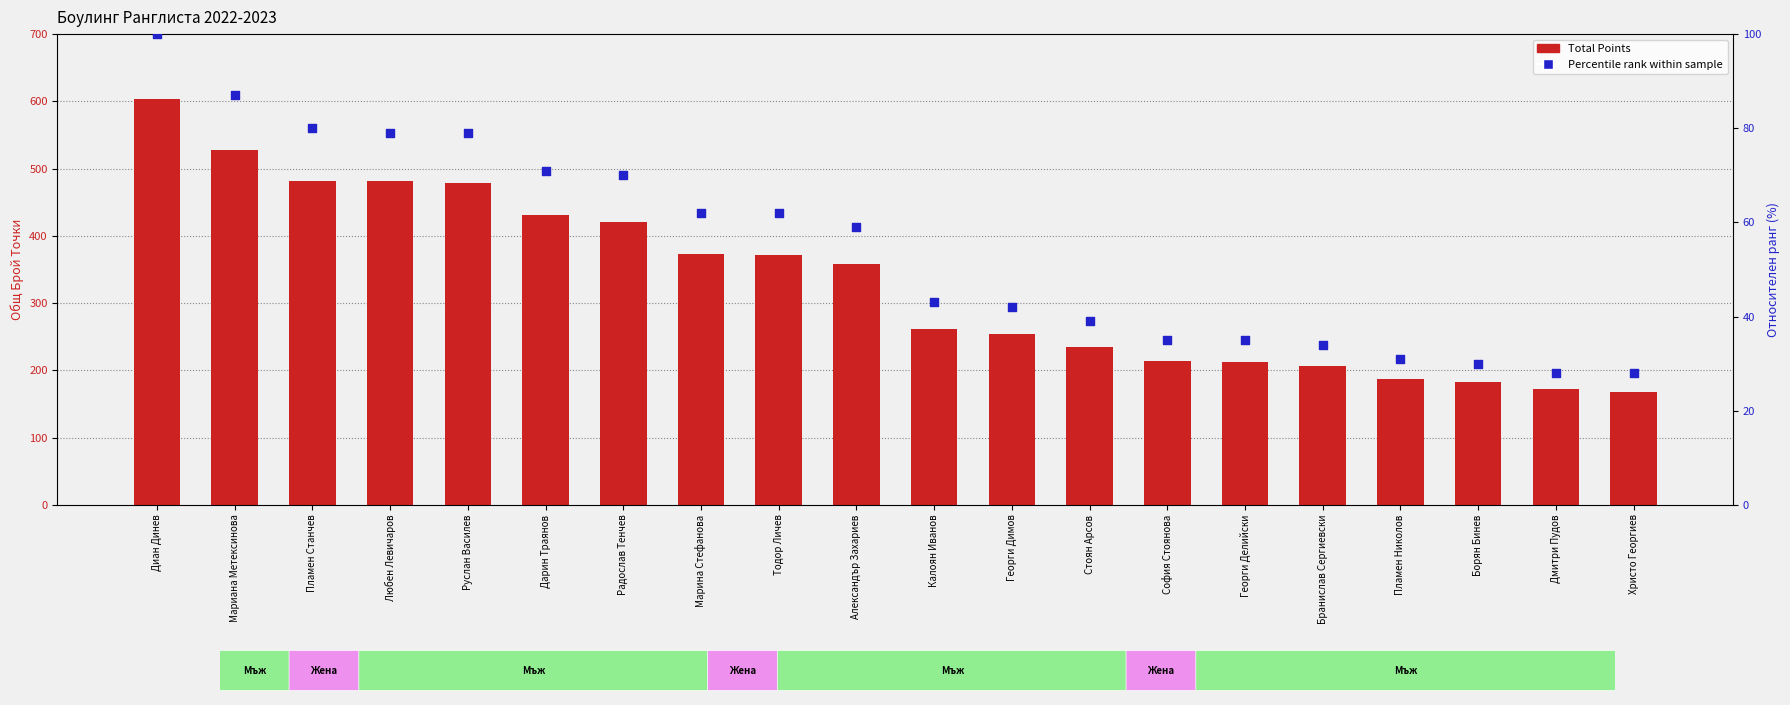

At how many categories does at least one series exceed 384?

7